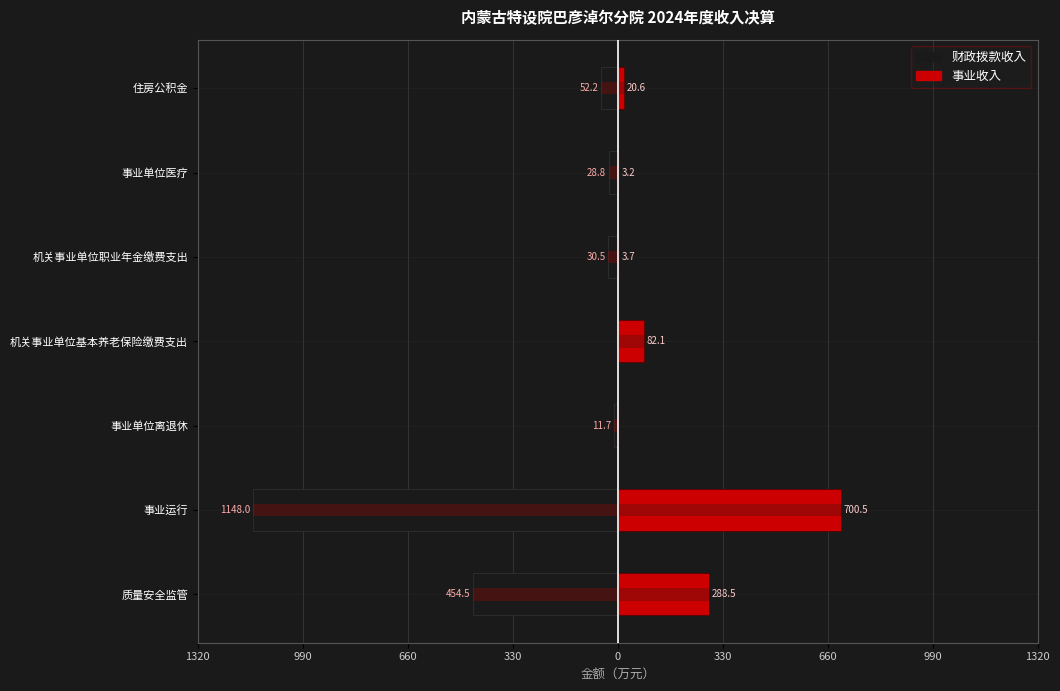

The 事业收入 series shows 438.3 at 事业单位离退休. True or false?

False